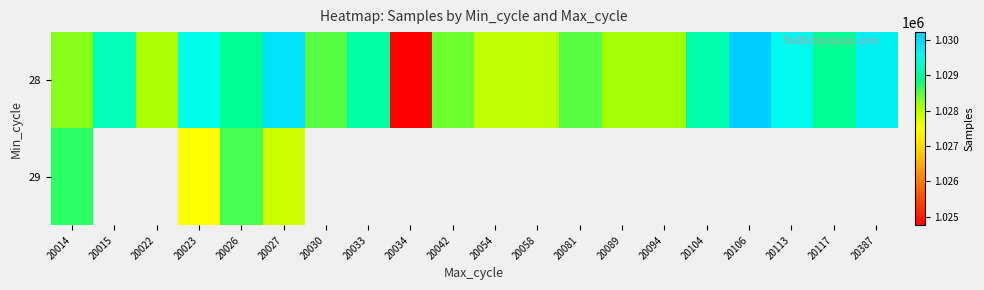

What is the approximate value of 29 at 20014?

1028677.0